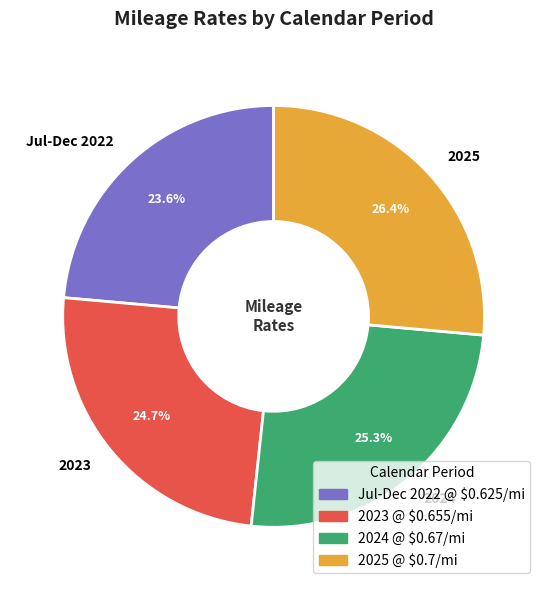

How many segments does this pie chart have?

4